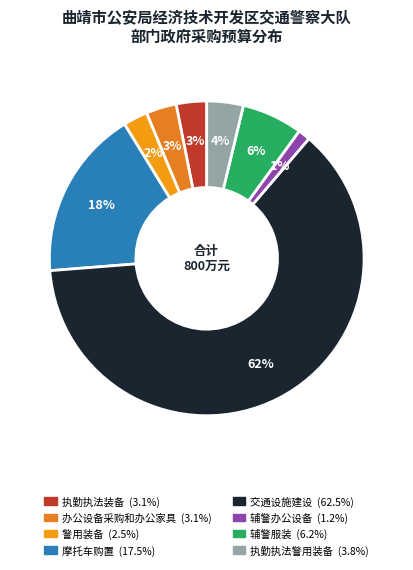

To the nearest percent, what percentage of the pie is 办公设备采购和办公家具?

3%